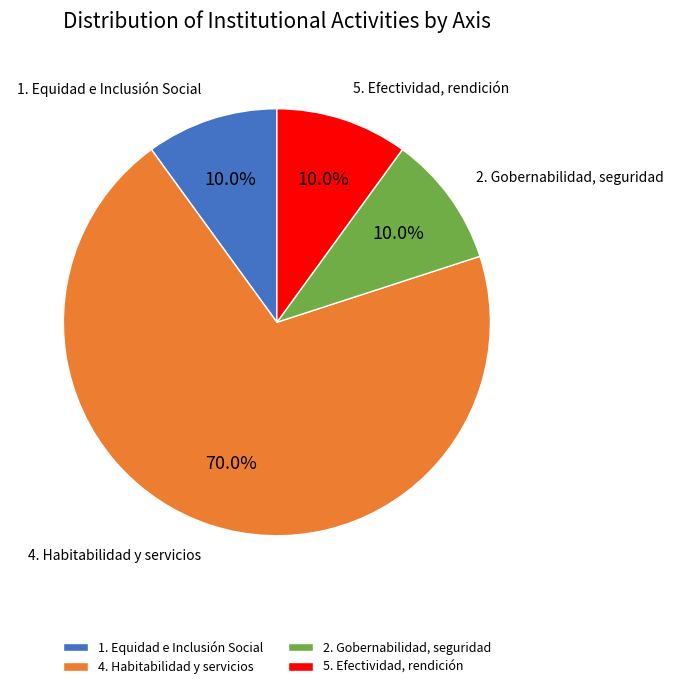

What is the total percentage of 1. Equidad e Inclusión Social and 2. Gobernabilidad, seguridad?

20.0%